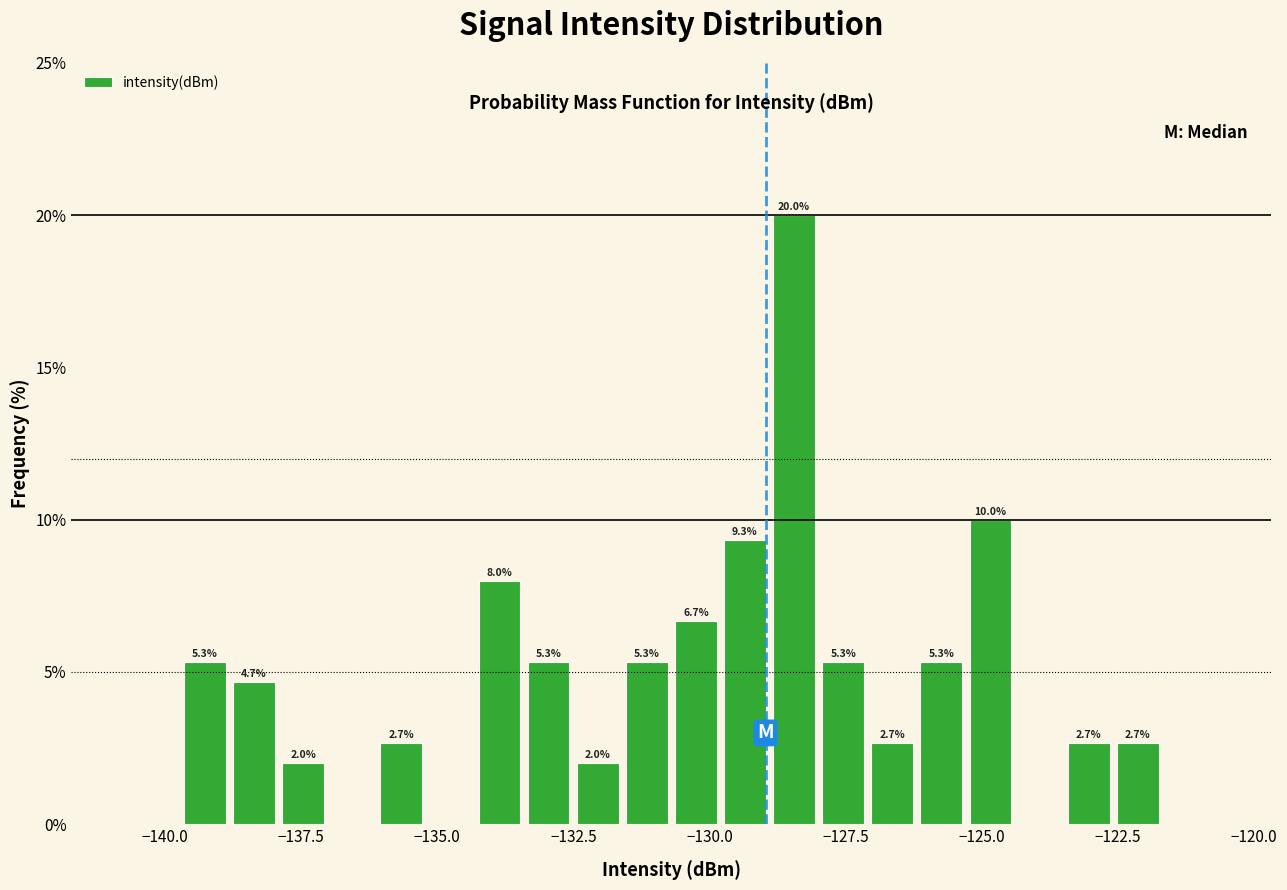

Read against the x-axis, roughly where is the centre of the tallest bar?

-128.5